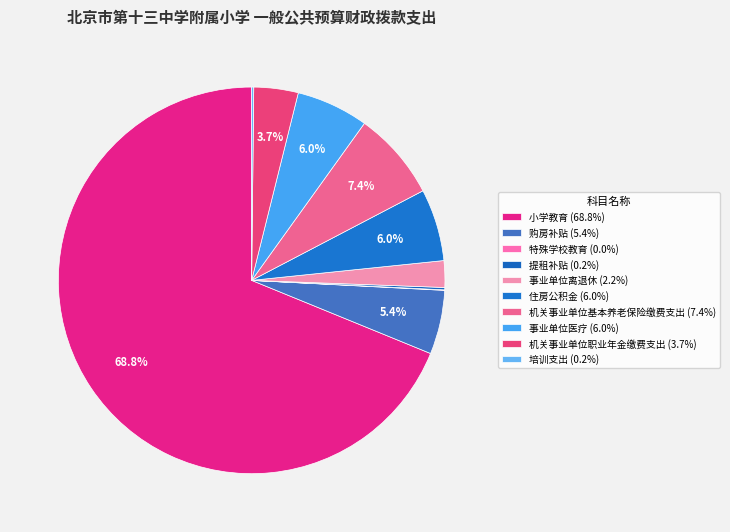

Is it true that 特殊学校教育 is 0% of the pie?

True